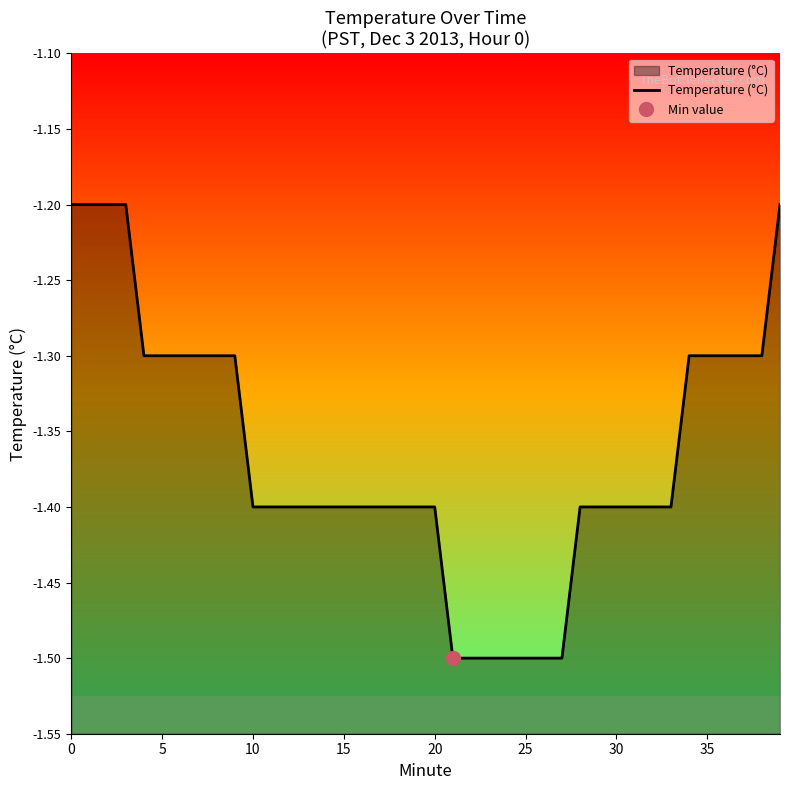

Is it true that Temperature (°C) equals -0.4 at 20?

False